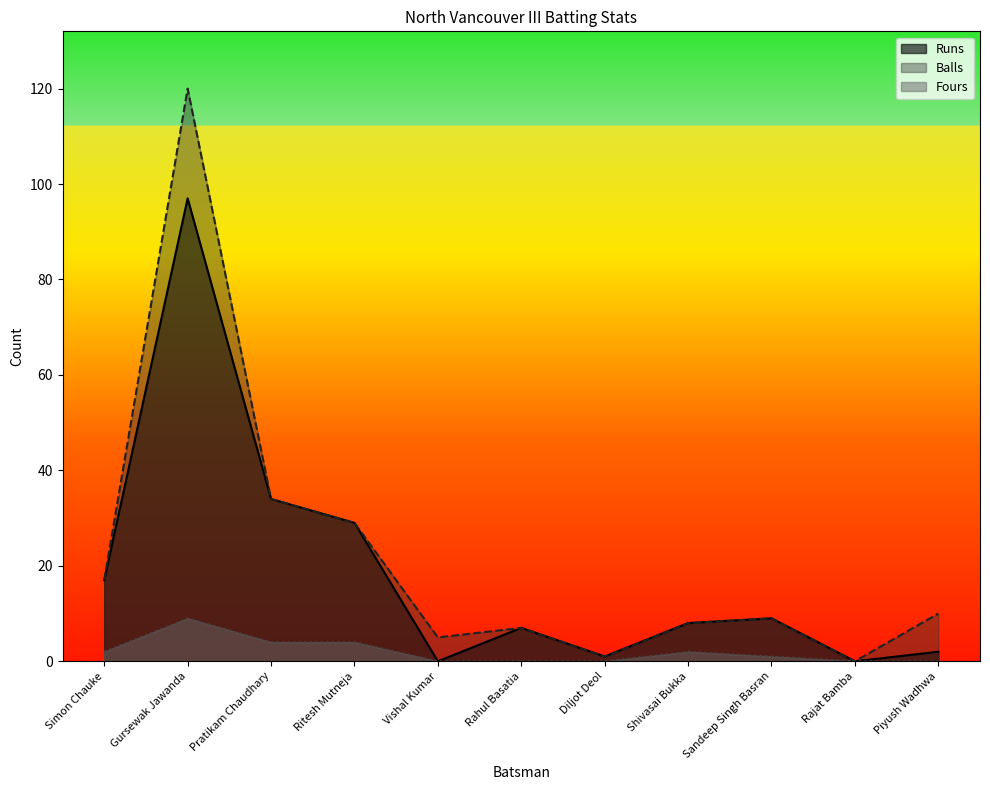

What is the sum of the Balls values at Sandeep Singh Basran and Vishal Kumar?

14